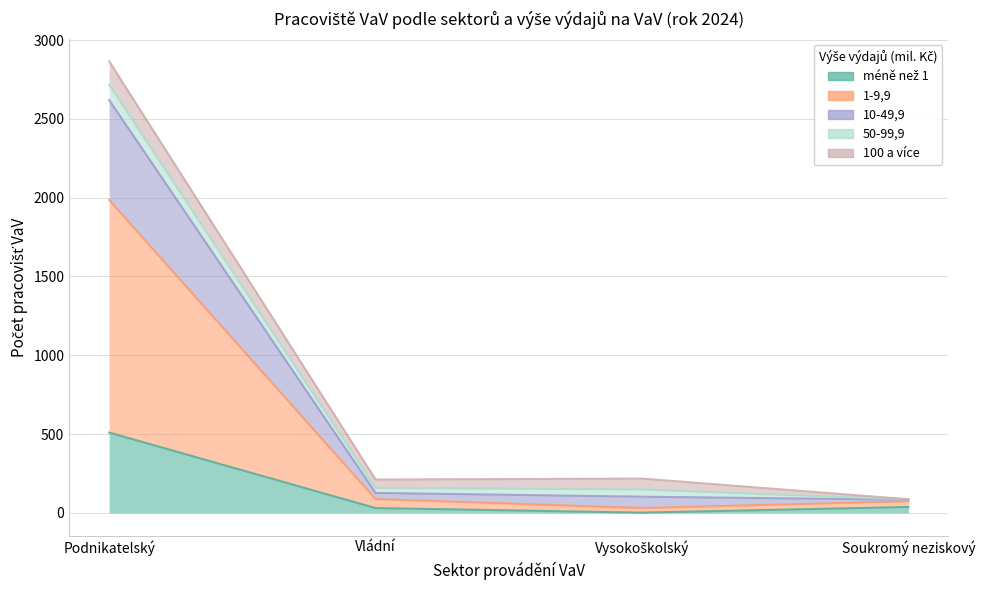

Between Vysokoškolský and Vládní, which is larger?

Vládní